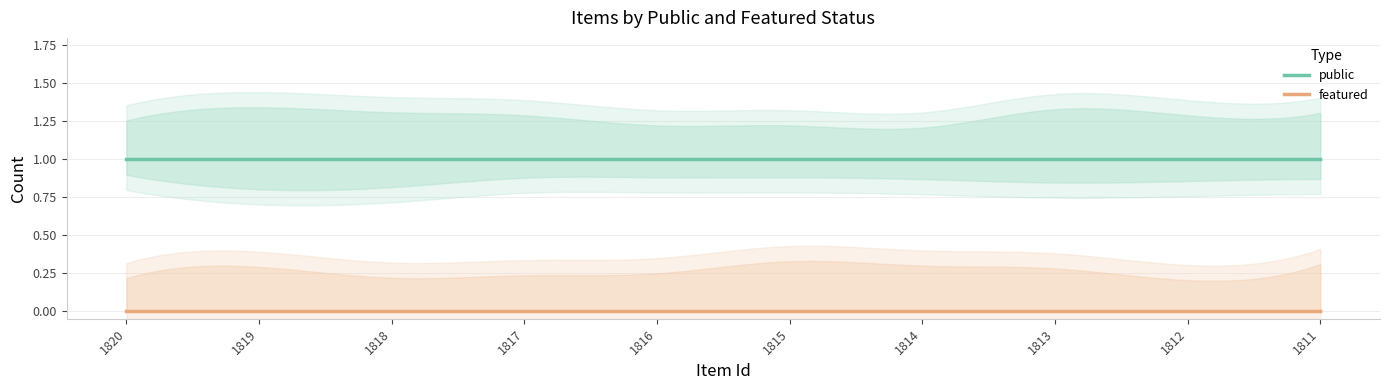

Which series changed the most between 1814 and 1812?

public